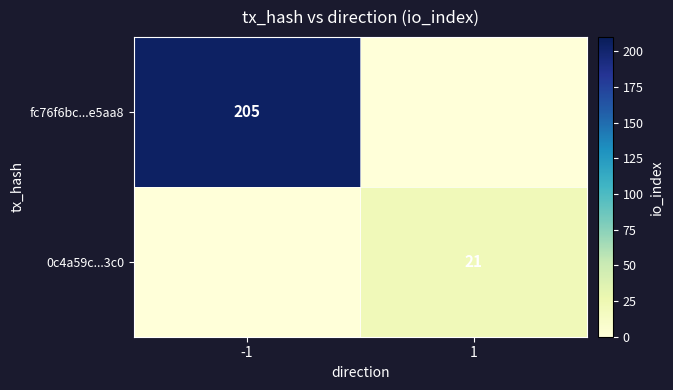

How many data points does each series have?

2